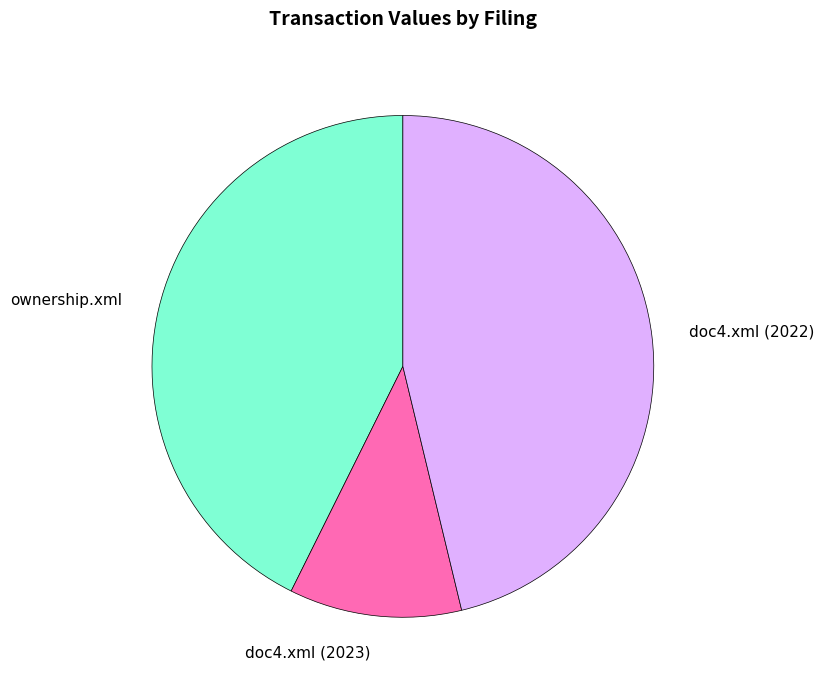

True or false: doc4.xml (2023) accounts for 11% of the total.

True